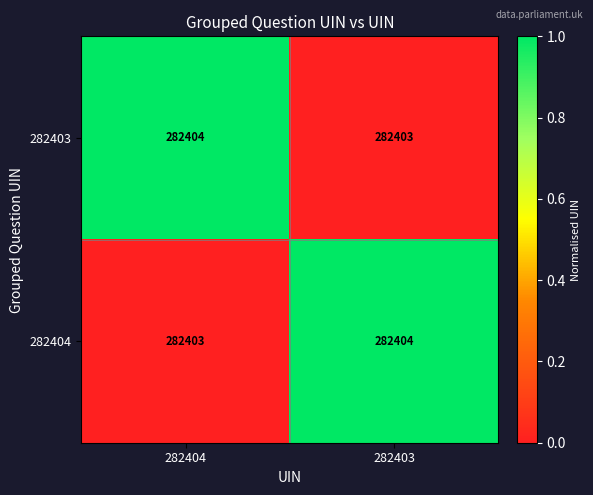

What is the sum of all 282403 values?

564807